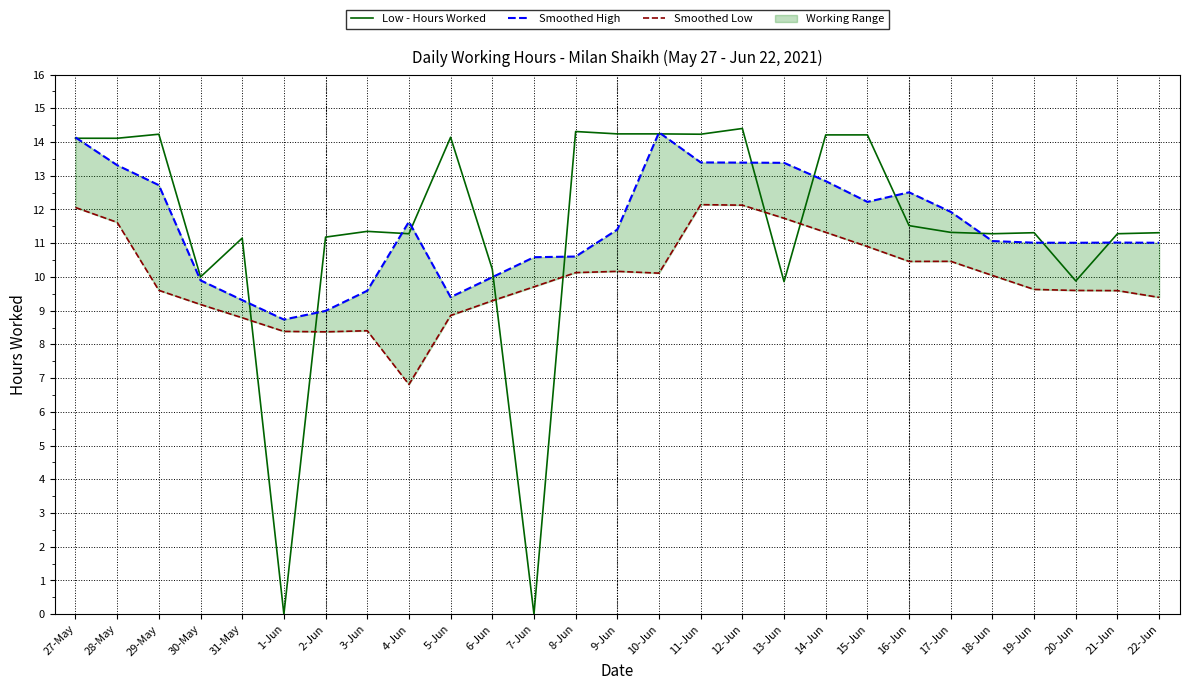

What value does the Smoothed Low series have at 8-Jun?

10.1